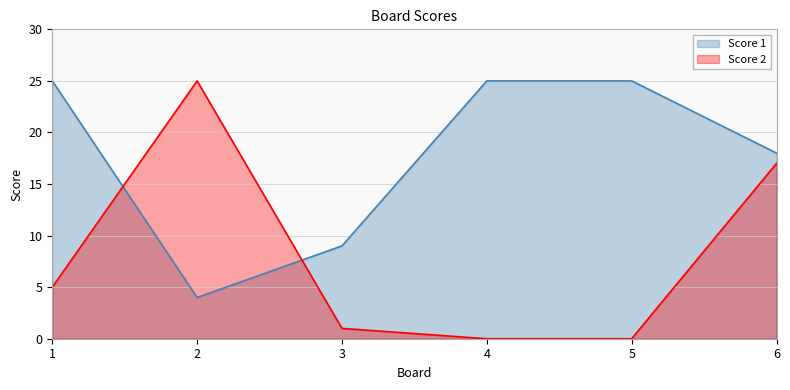

True or false: Score 1 has more than 2 interior local peaks.

False